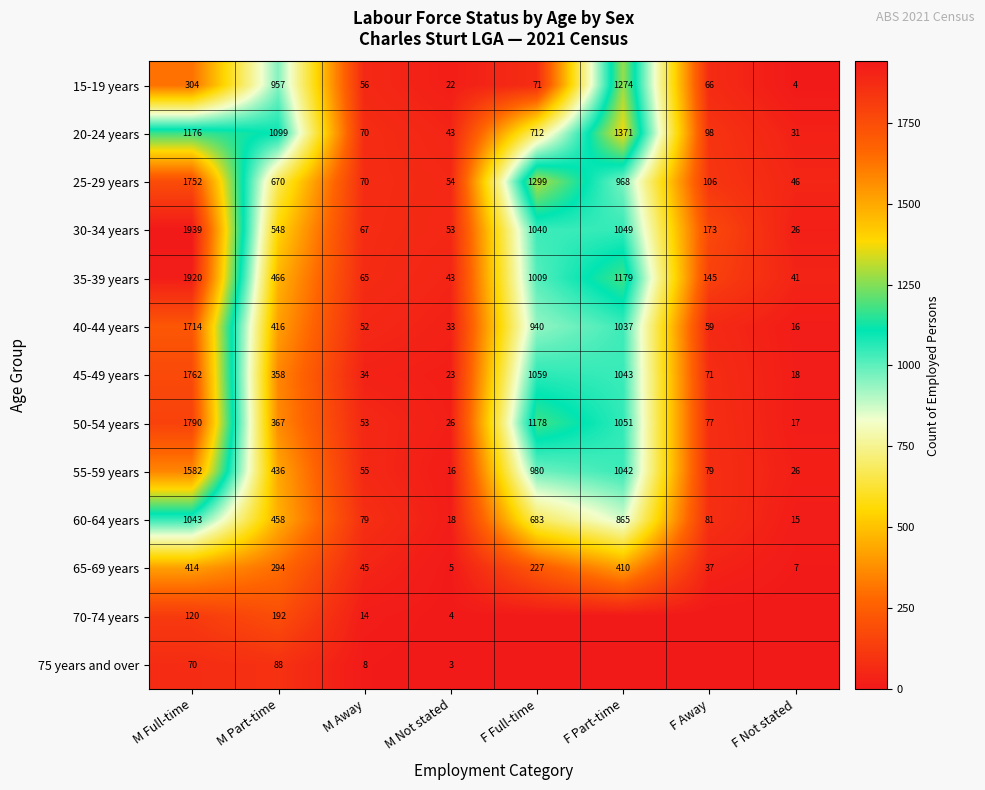

The value of 35-39 years at F Full-time is 1395. True or false?

False